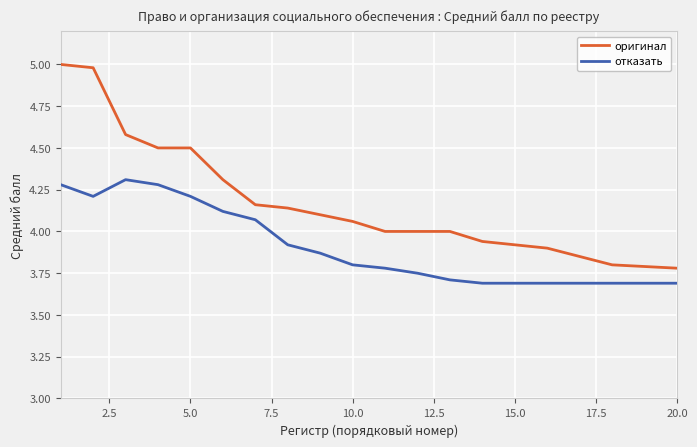

Count the number of data series in this chart.

2